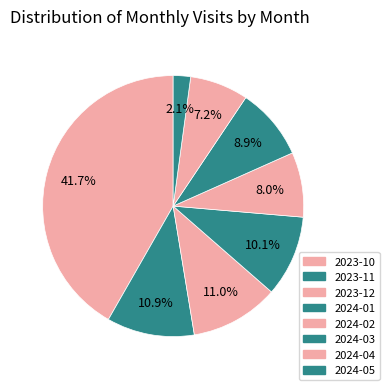

Combined, what portion of the pie is 2024-02 and 2024-04?

15.3%